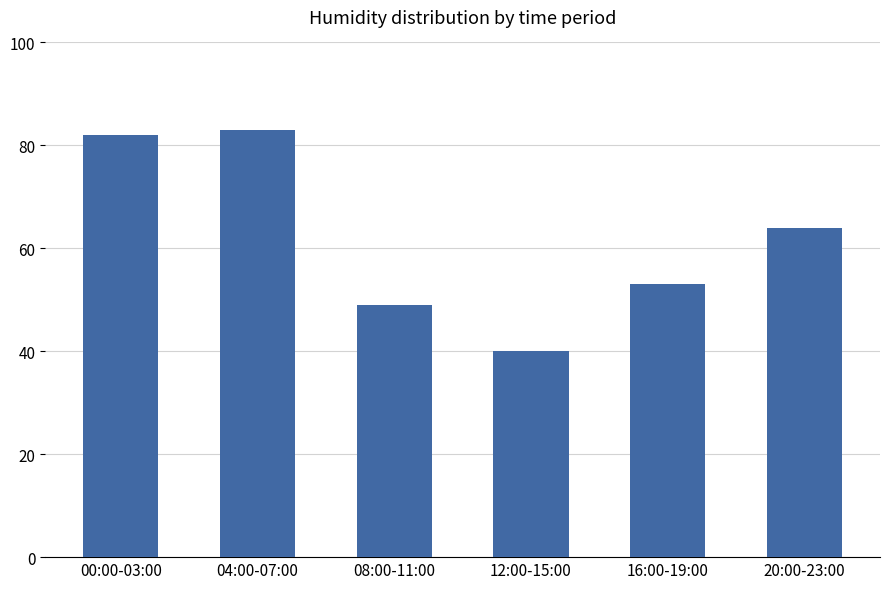

Between 12:00-15:00 and 00:00-03:00, which is larger?

00:00-03:00